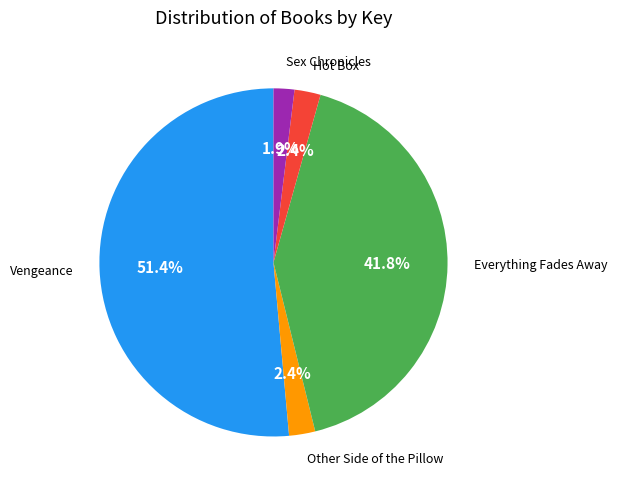

True or false: Everything Fades Away accounts for 35% of the total.

False